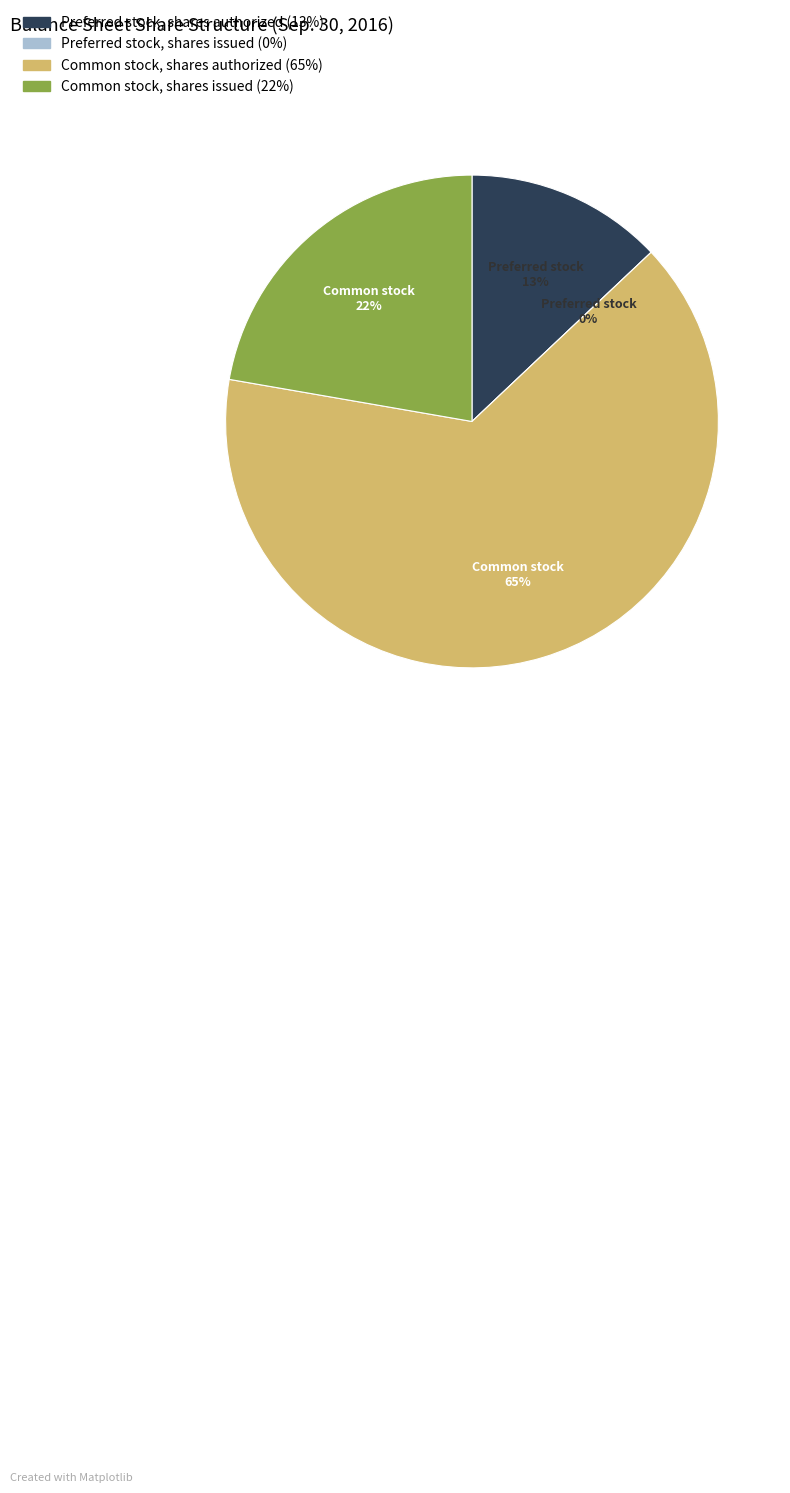

What percentage is the Common stock, shares issued slice, to the nearest percent?

22%